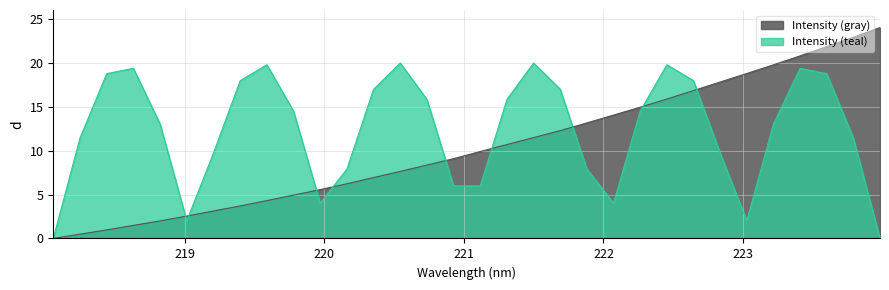

Reading left to right, extract all data points from this chart.

0.0	0.5	1.0	1.5	2.0	2.5	3.1	3.7	4.3	4.9	5.6	6.2	6.9	7.6	8.4	9.1	9.9	10.7	11.5	12.3	13.2	14.0	14.9	15.9	16.8	17.8	18.8	19.8	20.8	21.8	22.9	24.0